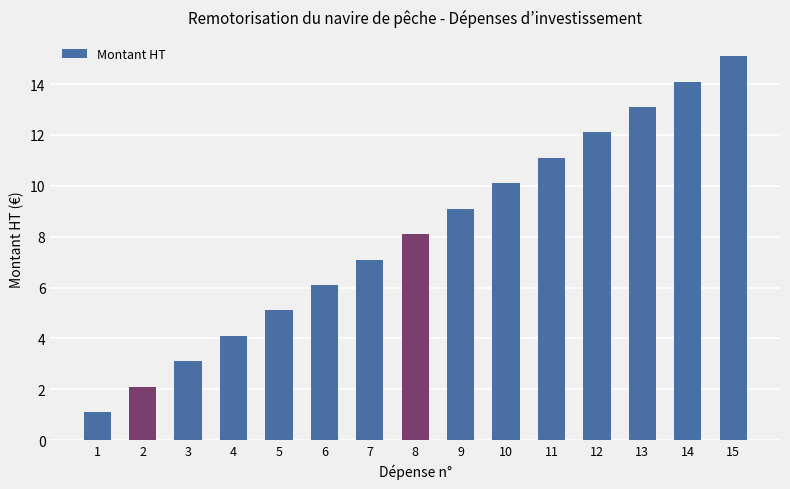

What is the smallest value displayed?

1.1